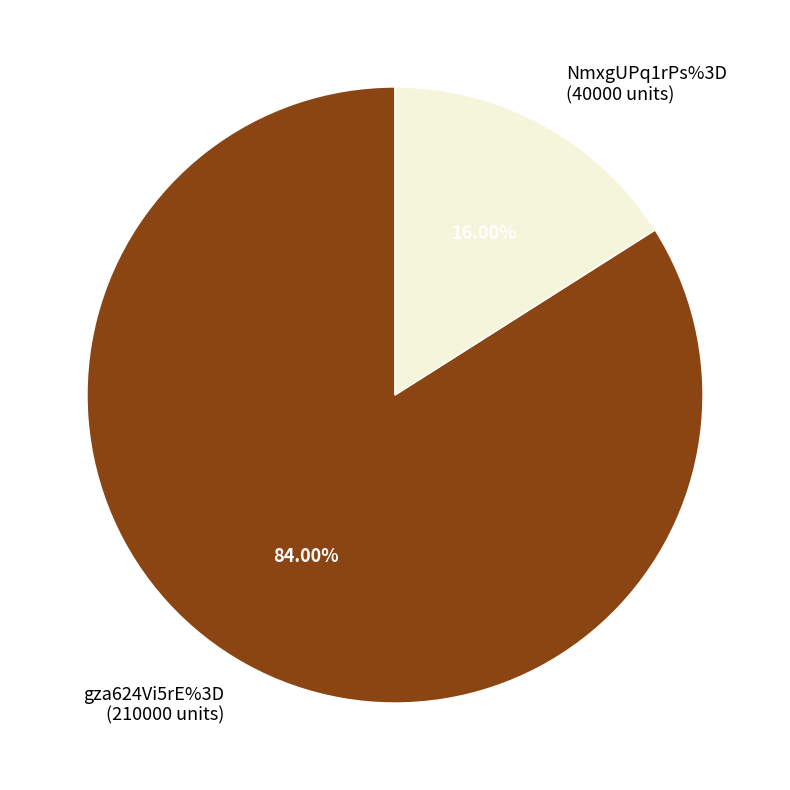

How many slices are in this pie chart?

2